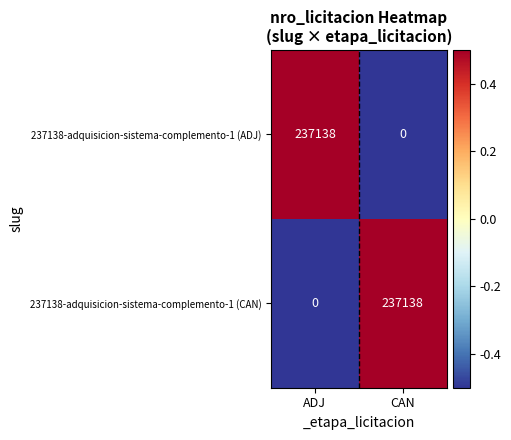

What is the difference between the 237138-adquisicion-sistema-complemento-1 (CAN) values at ADJ and CAN?

237138